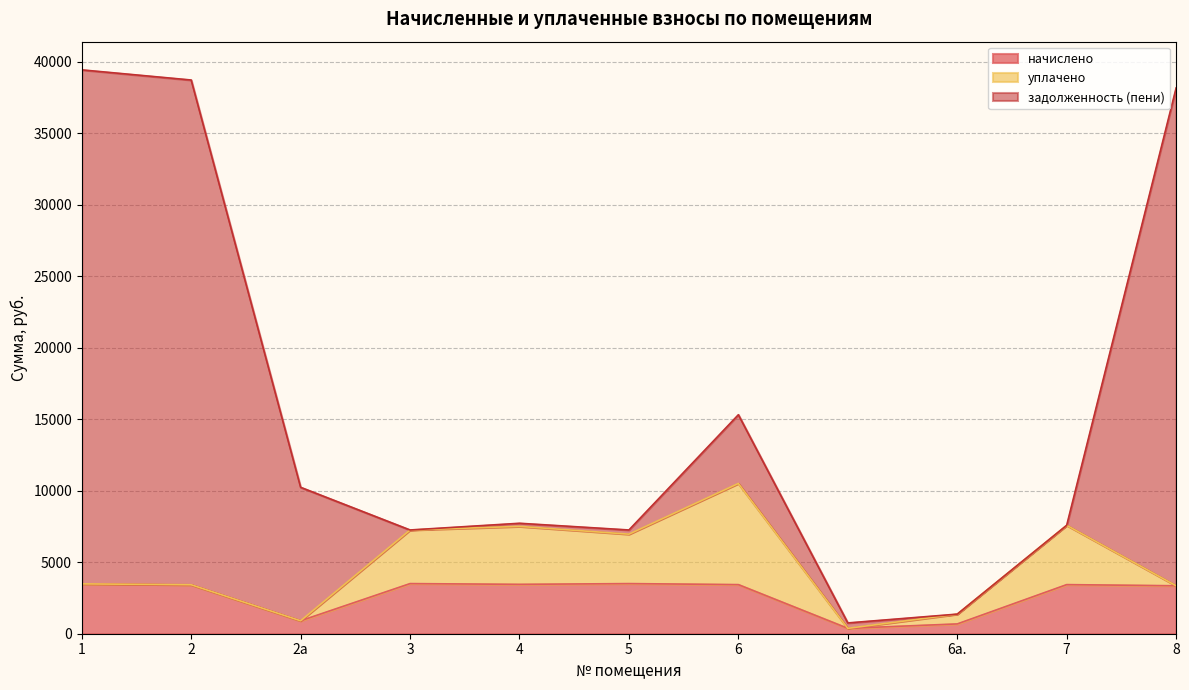

What is the maximum value for начислено?

3505.0